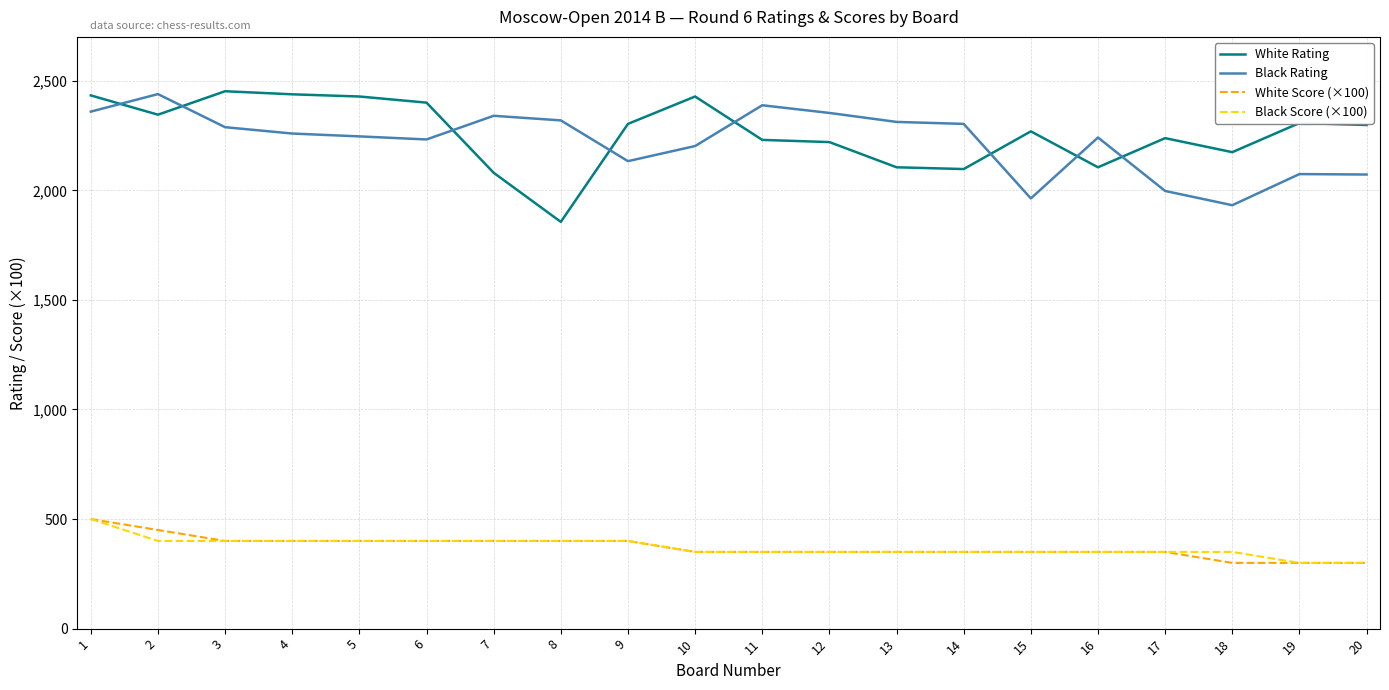

The value of White Score (×100) at 4 is 647. True or false?

False